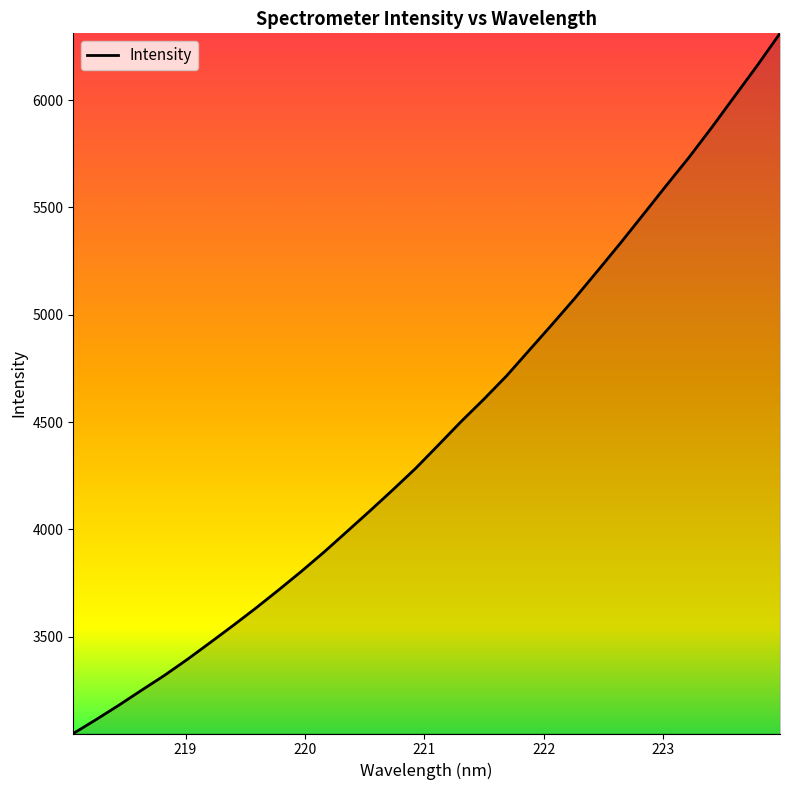

What is the difference between the second highest and second lowest values?

3047.5